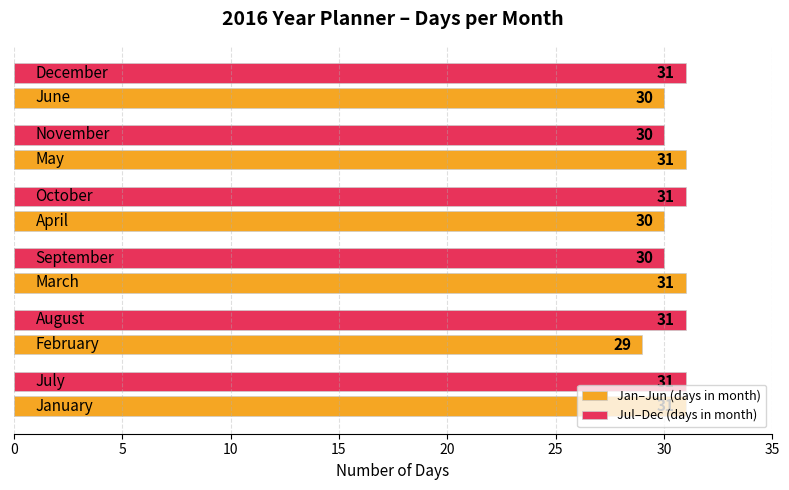

What are all the series names shown in the legend?

Jan–Jun (days in month), Jul–Dec (days in month)